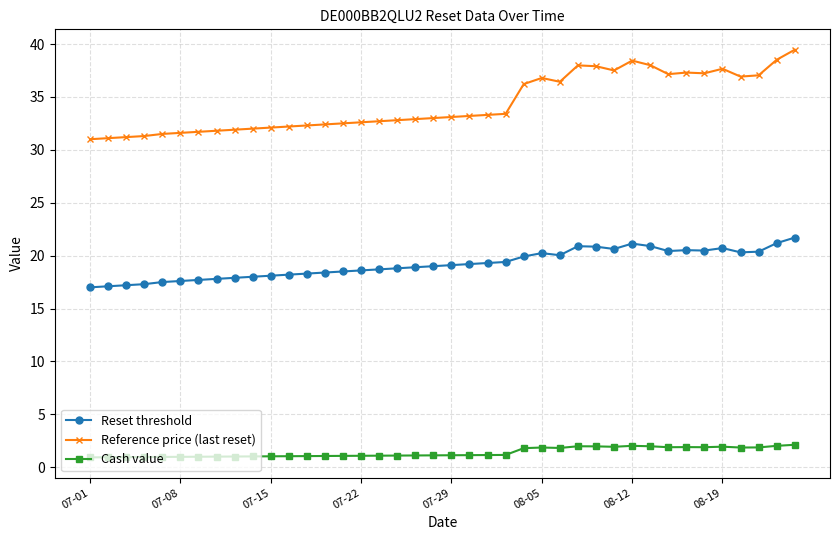

In Reset threshold, how many points are lower than both neighbors (excluding endpoints)?

5